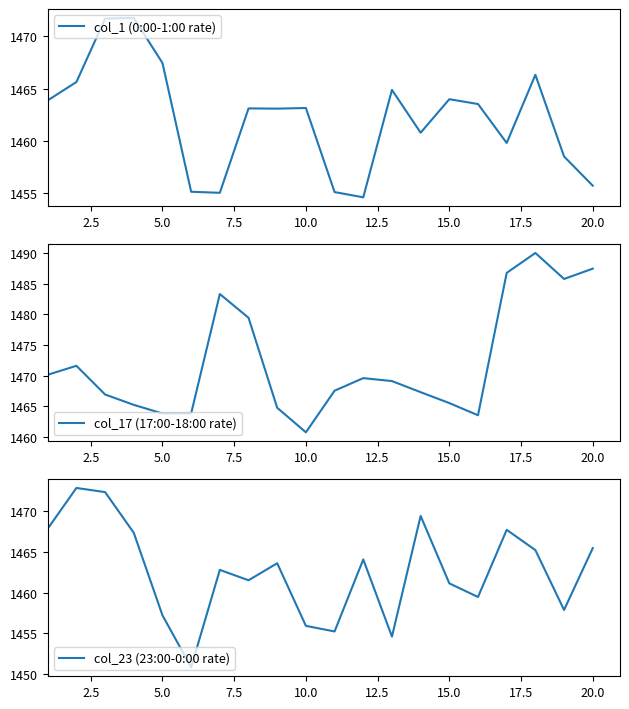

How many lines are shown in the chart?

3